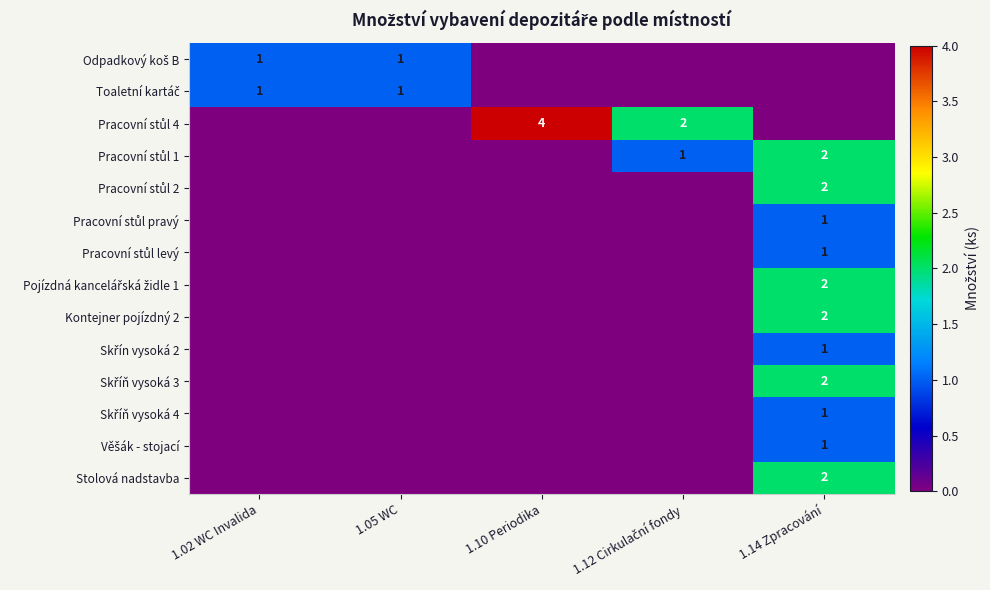

Which has a higher value, 1.02 WC Invalida or 1.10 Periodika?

1.02 WC Invalida